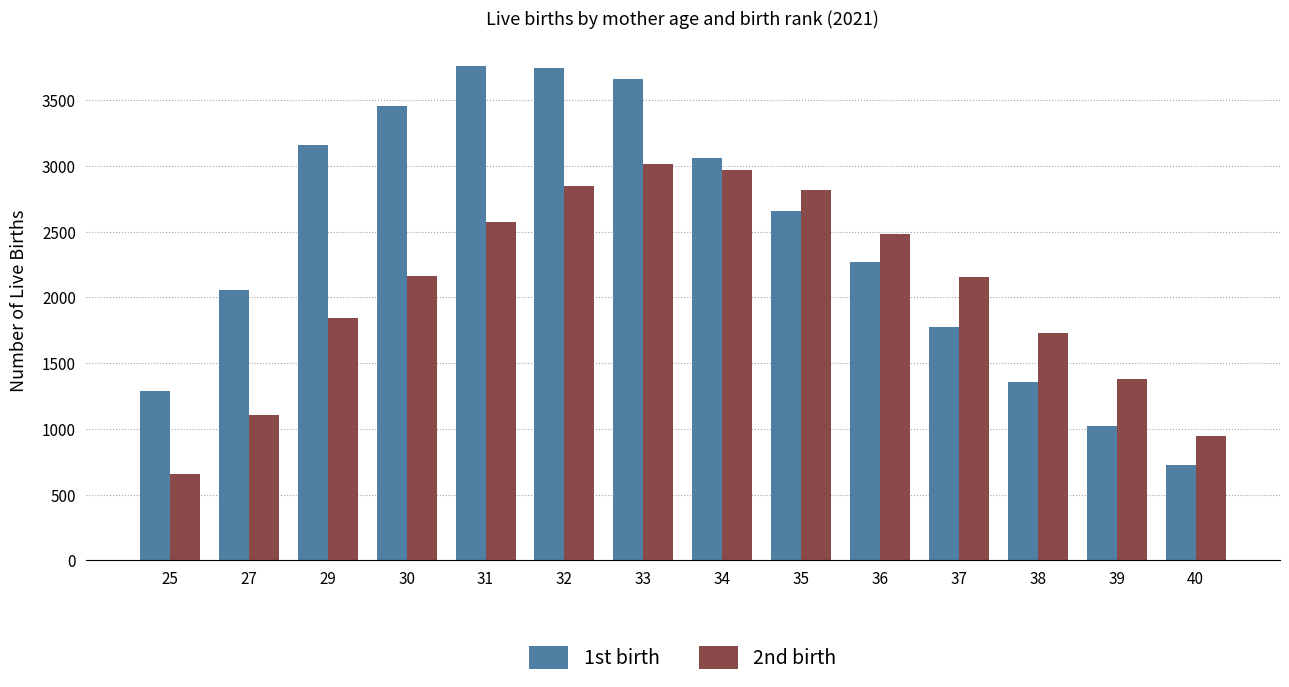

Rank the series at 36 from highest to lowest value.

2nd birth, 1st birth